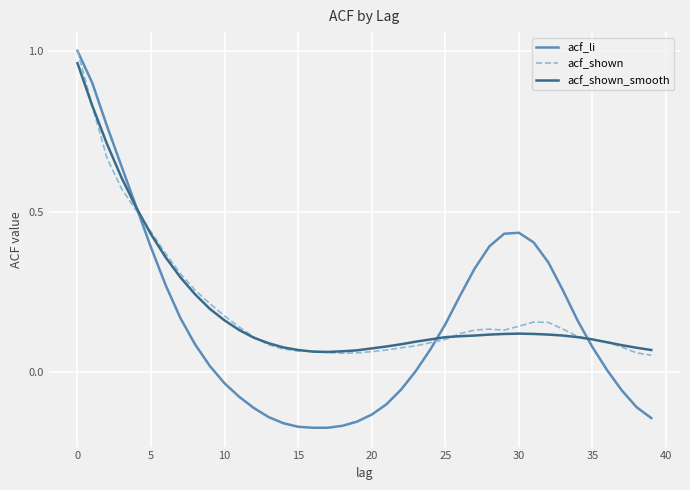

Which series has the largest range (max minus min)?

acf_li